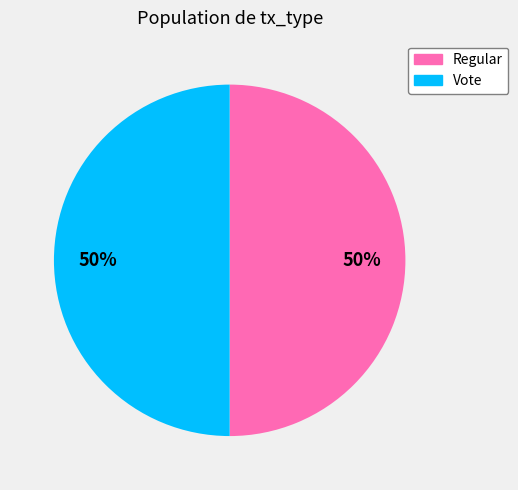

Approximately how many times larger is the value at Vote compared to Regular?

1.0